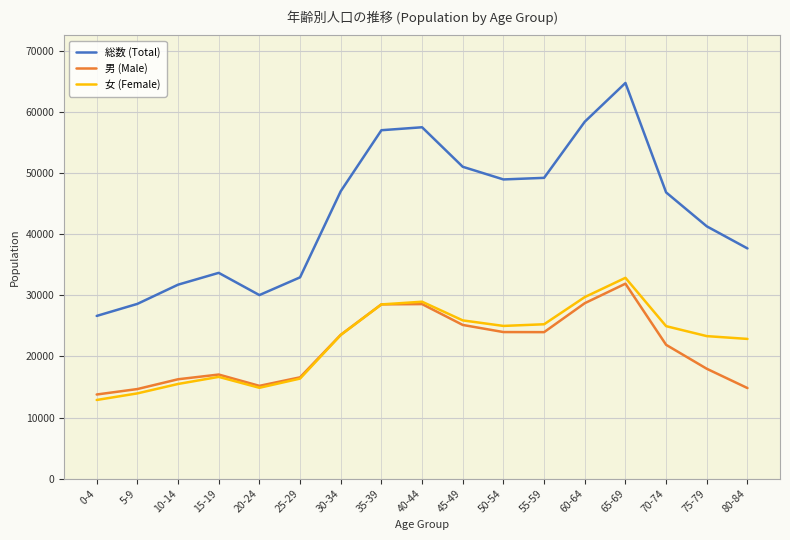

What position from the left is 10-14?

3